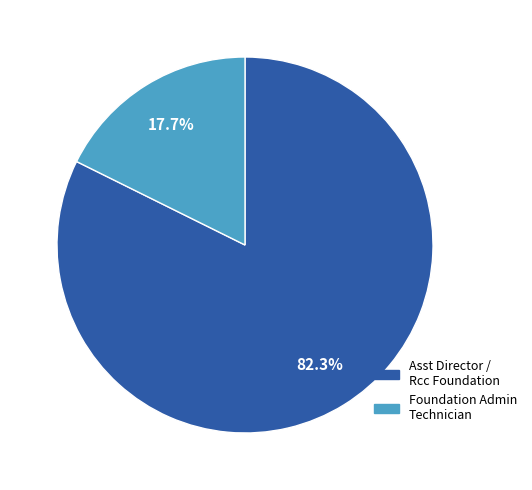

Is there any slice that represents more than half of the pie?

Yes